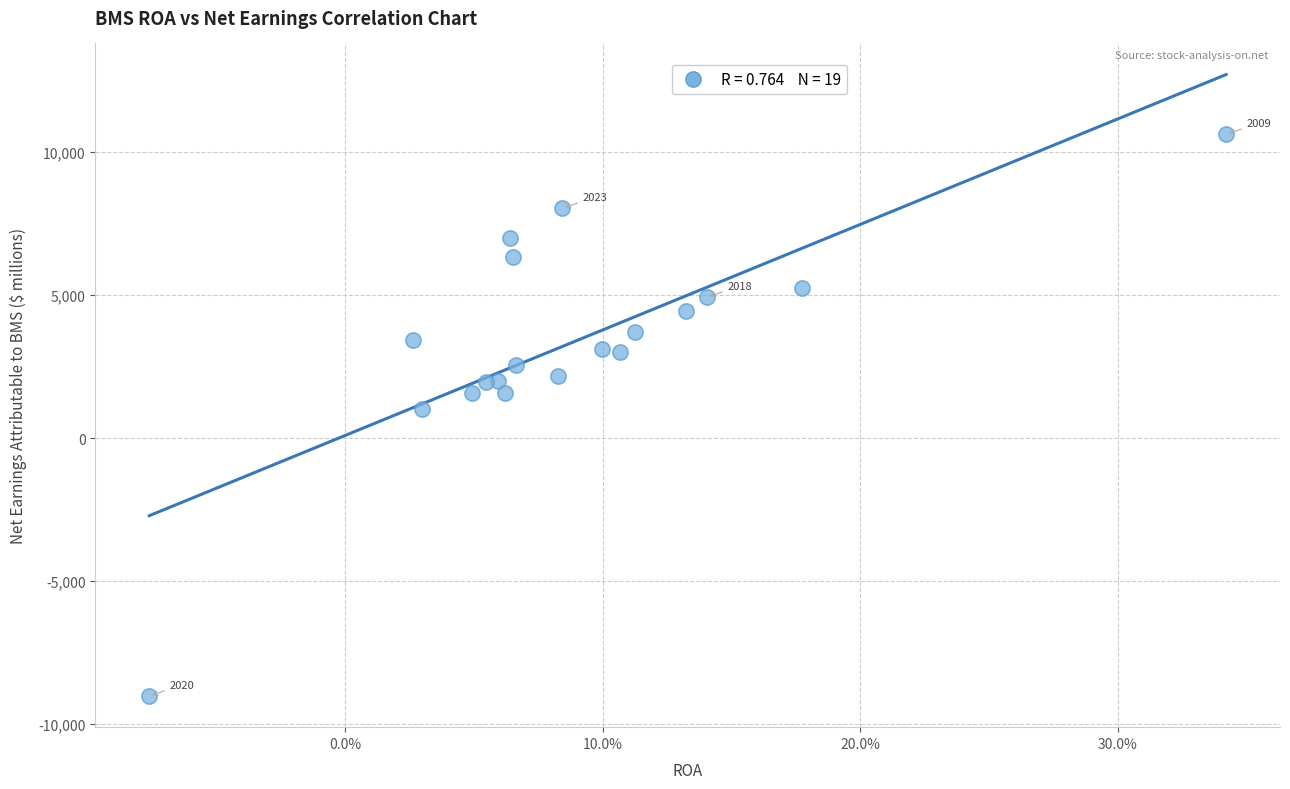

How many data points are displayed?

19